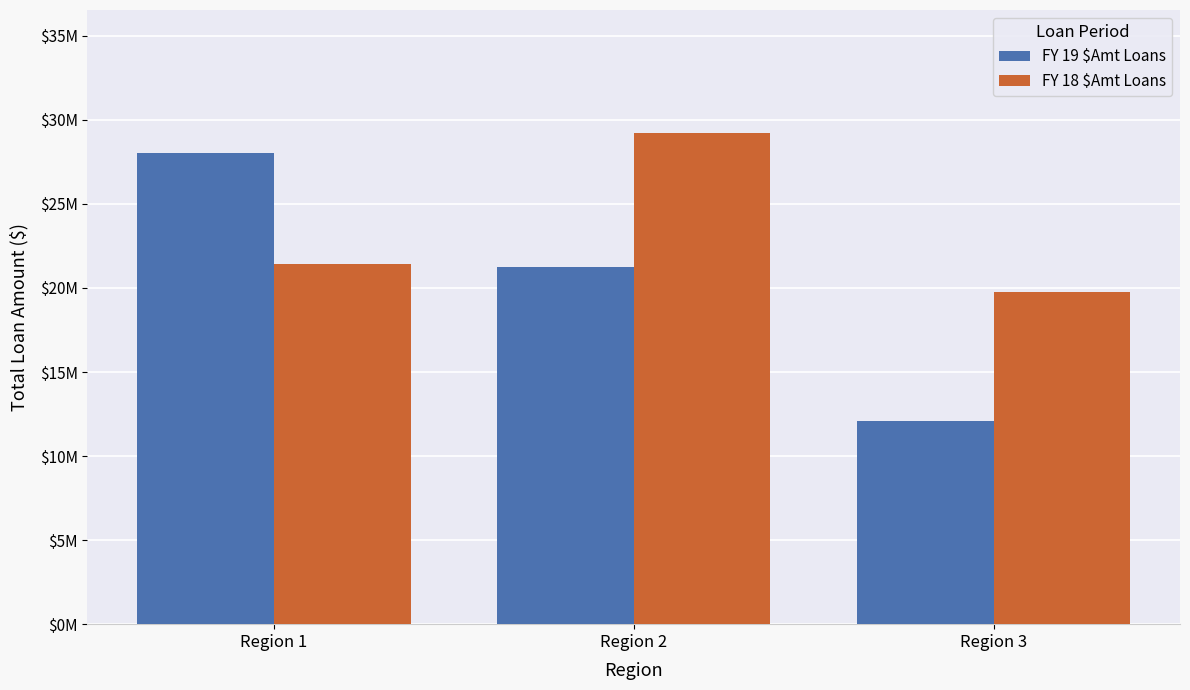

What is the sum of the FY 19 $Amt Loans values at Region 2 and Region 1?

49335000